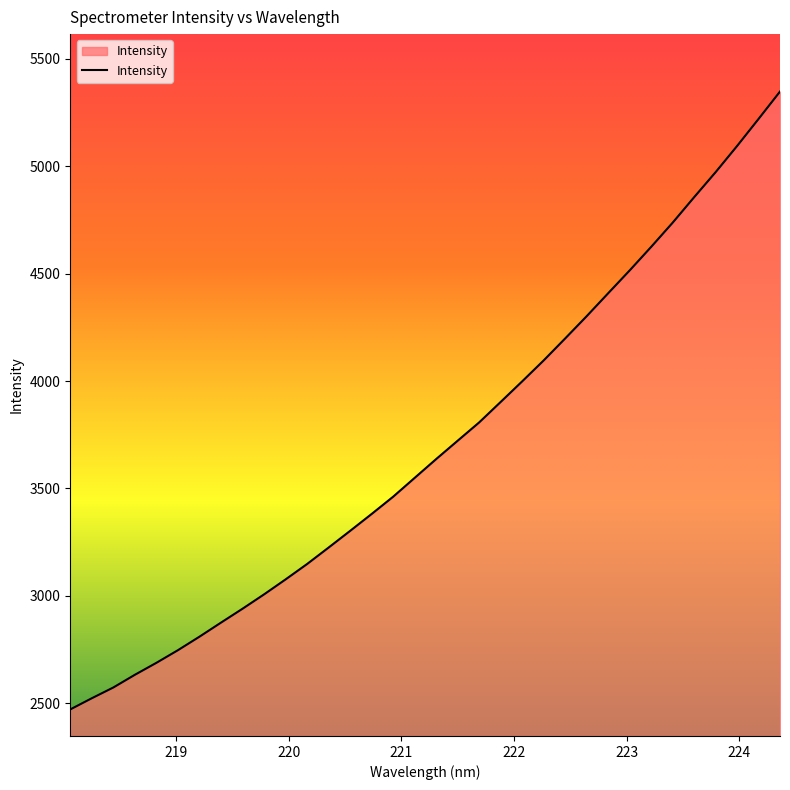

What is the difference between the maximum and second lowest values?

2823.2